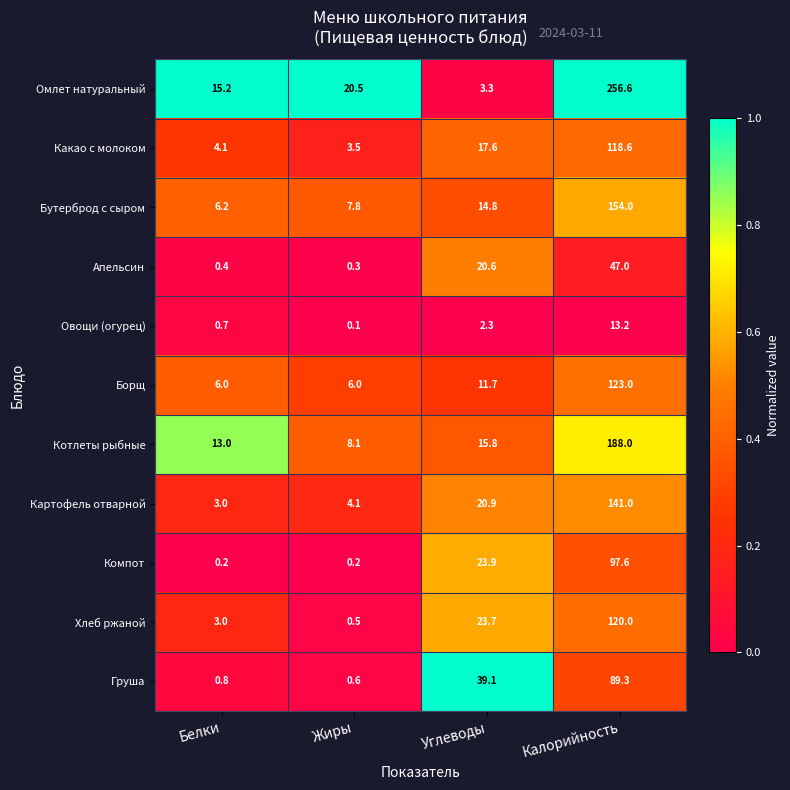

What is the difference between the Хлеб ржаной values at Углеводы and Жиры?

23.2